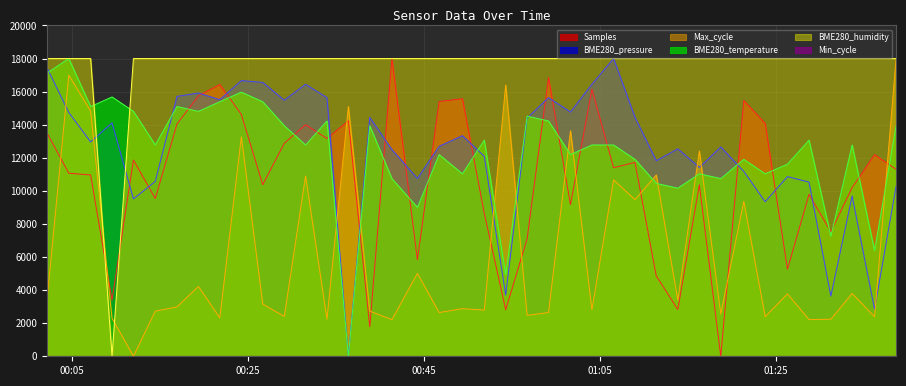

What is the average value of the BME280_temperature series?

12367.7